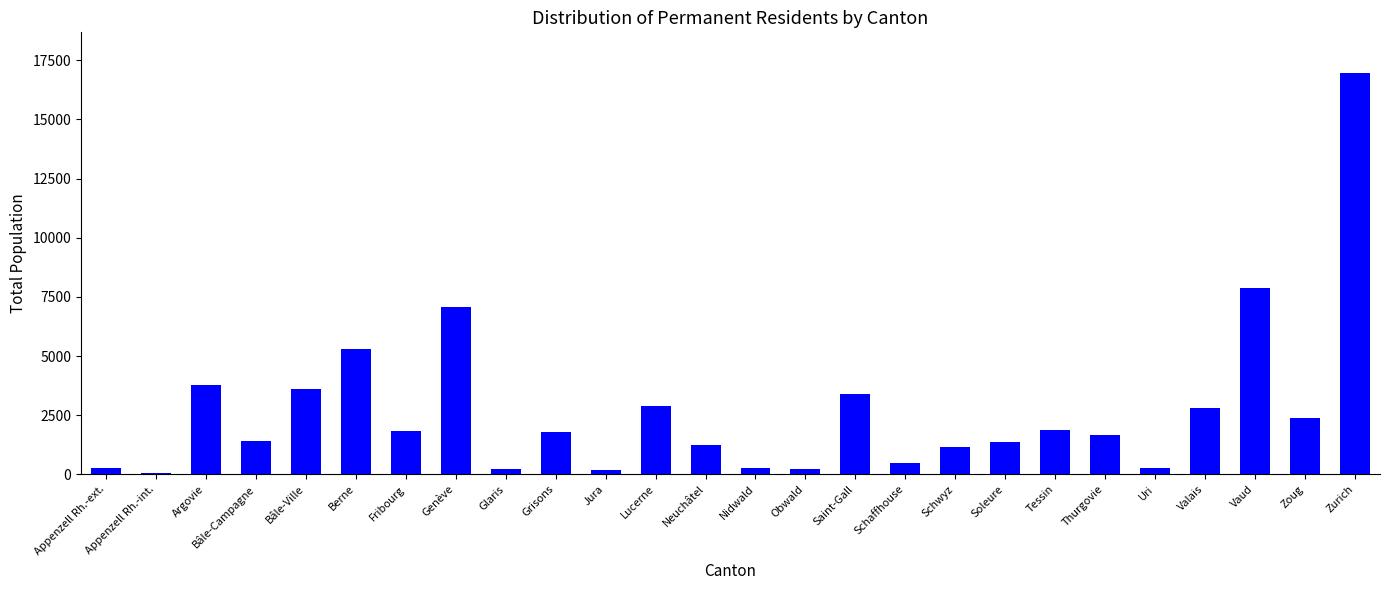

What position from the right is Glaris?

18